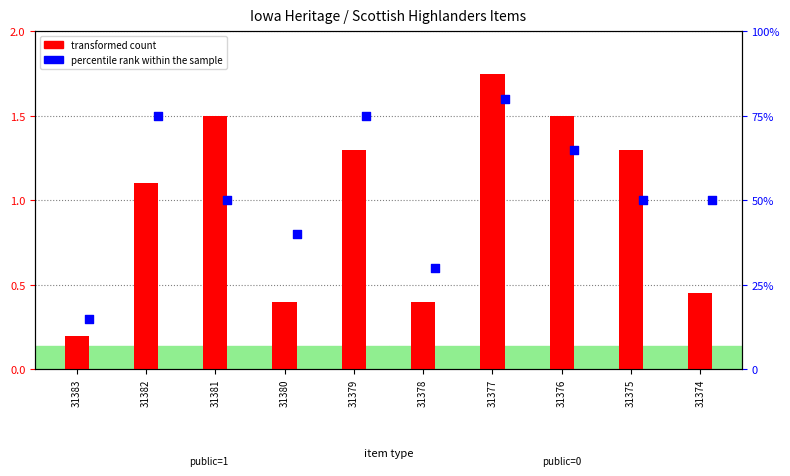

Which series contains the highest Y value?

percentile rank within the sample